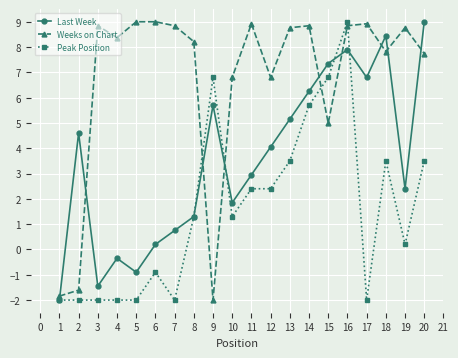

What is the lowest value of the Peak Position series?

-2.0